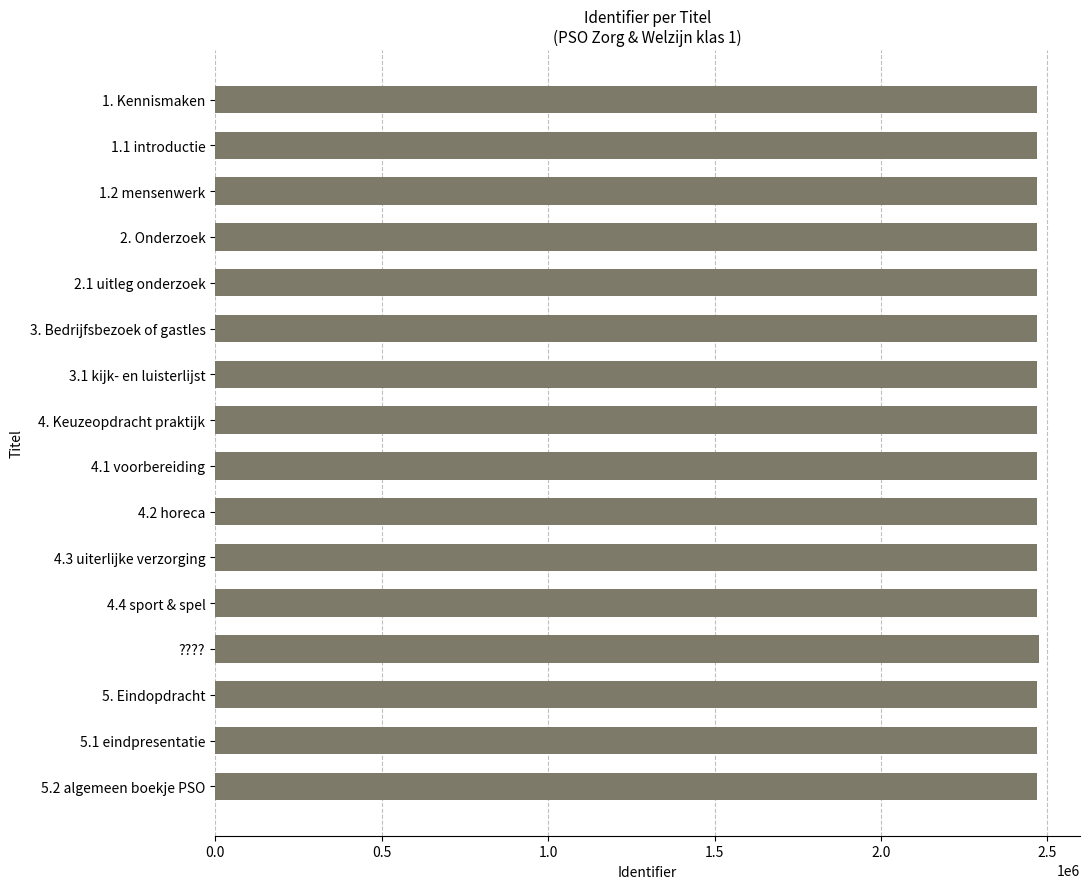

What is the minimum value shown in the chart?

2469101